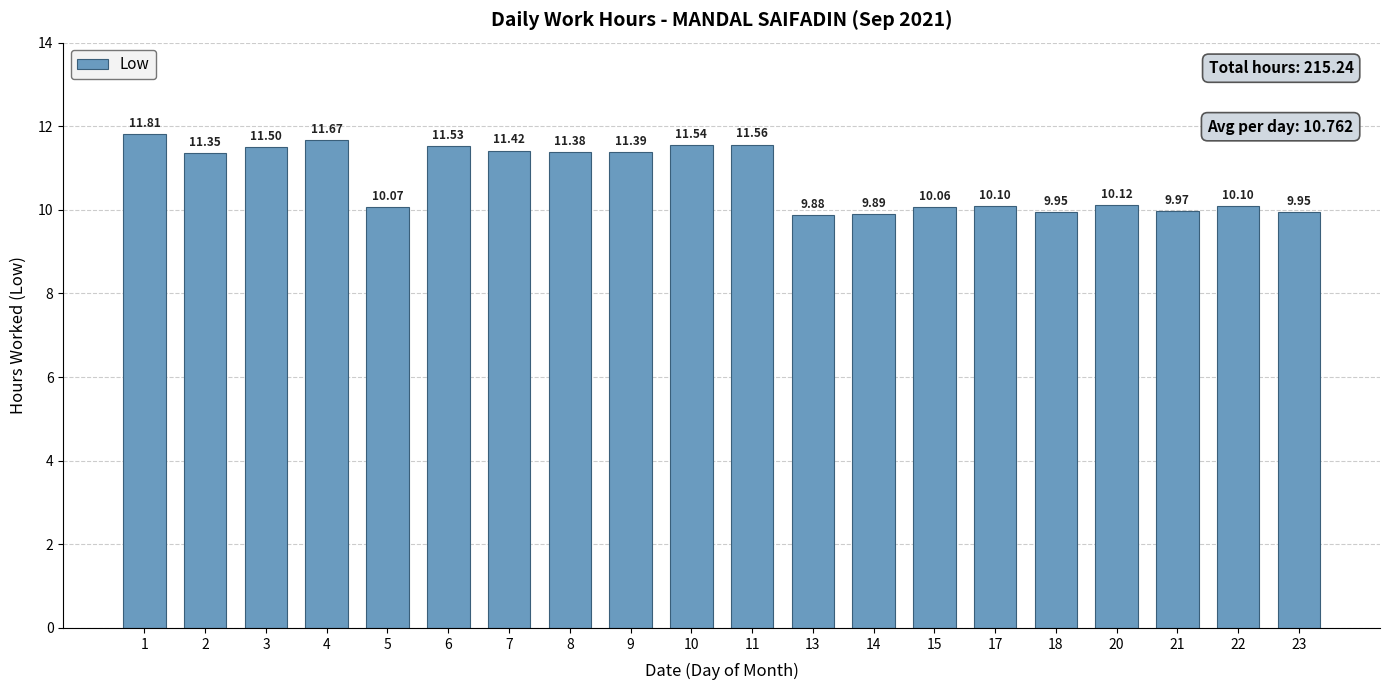

Between 13 and 7, which is larger?

7